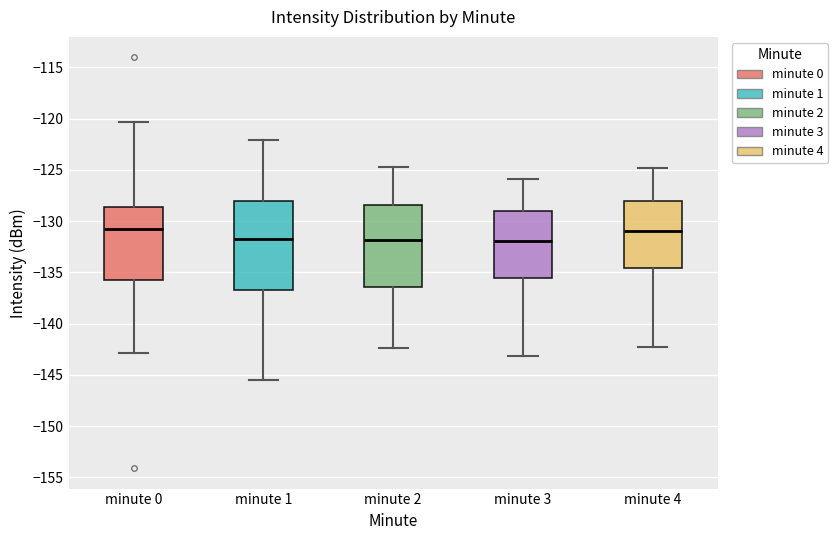

Reading left to right, transcribe this box plot: for each box, give where its median line is, the range the box spans, and where its two whiskers end, as read against the y-axis. The values are not printed on the chart, so give them approximately, as read against the axis.

minute 0: median -131.0, box -135.5 to -128.5, whiskers -143.0 to -120.5
minute 1: median -131.5, box -136.5 to -128.0, whiskers -145.5 to -122.0
minute 2: median -132.0, box -136.5 to -128.5, whiskers -142.5 to -124.5
minute 3: median -132.0, box -135.5 to -129.0, whiskers -143.0 to -126.0
minute 4: median -131.0, box -134.5 to -128.0, whiskers -142.5 to -125.0